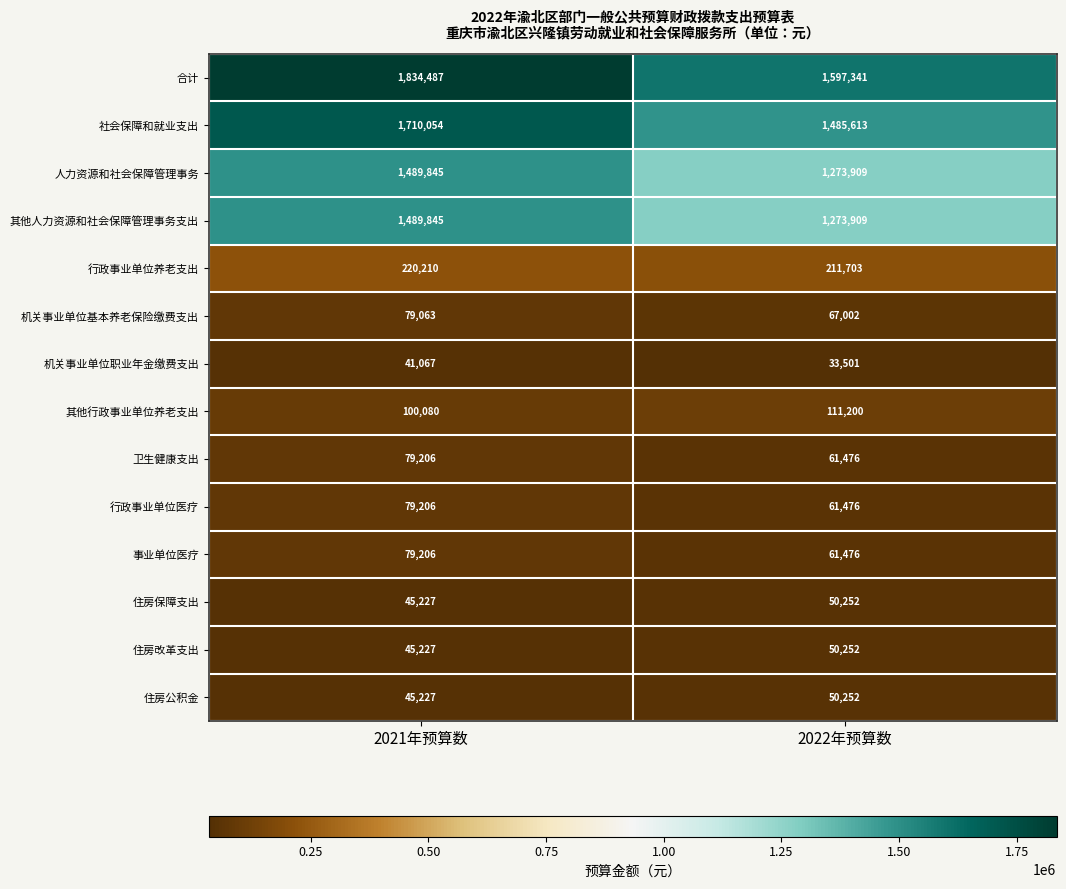

Which series has the largest range (max minus min)?

合计